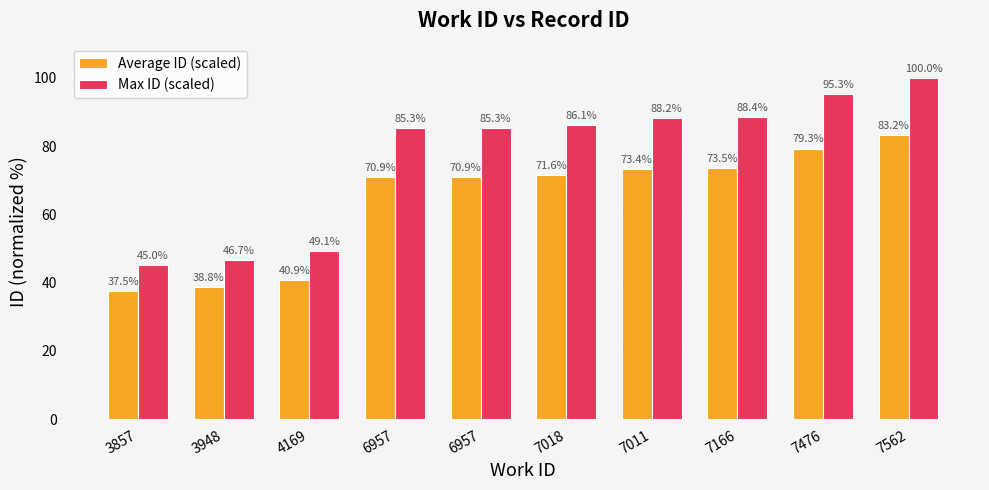

At which label does Max ID (scaled) first exceed 86?

7018